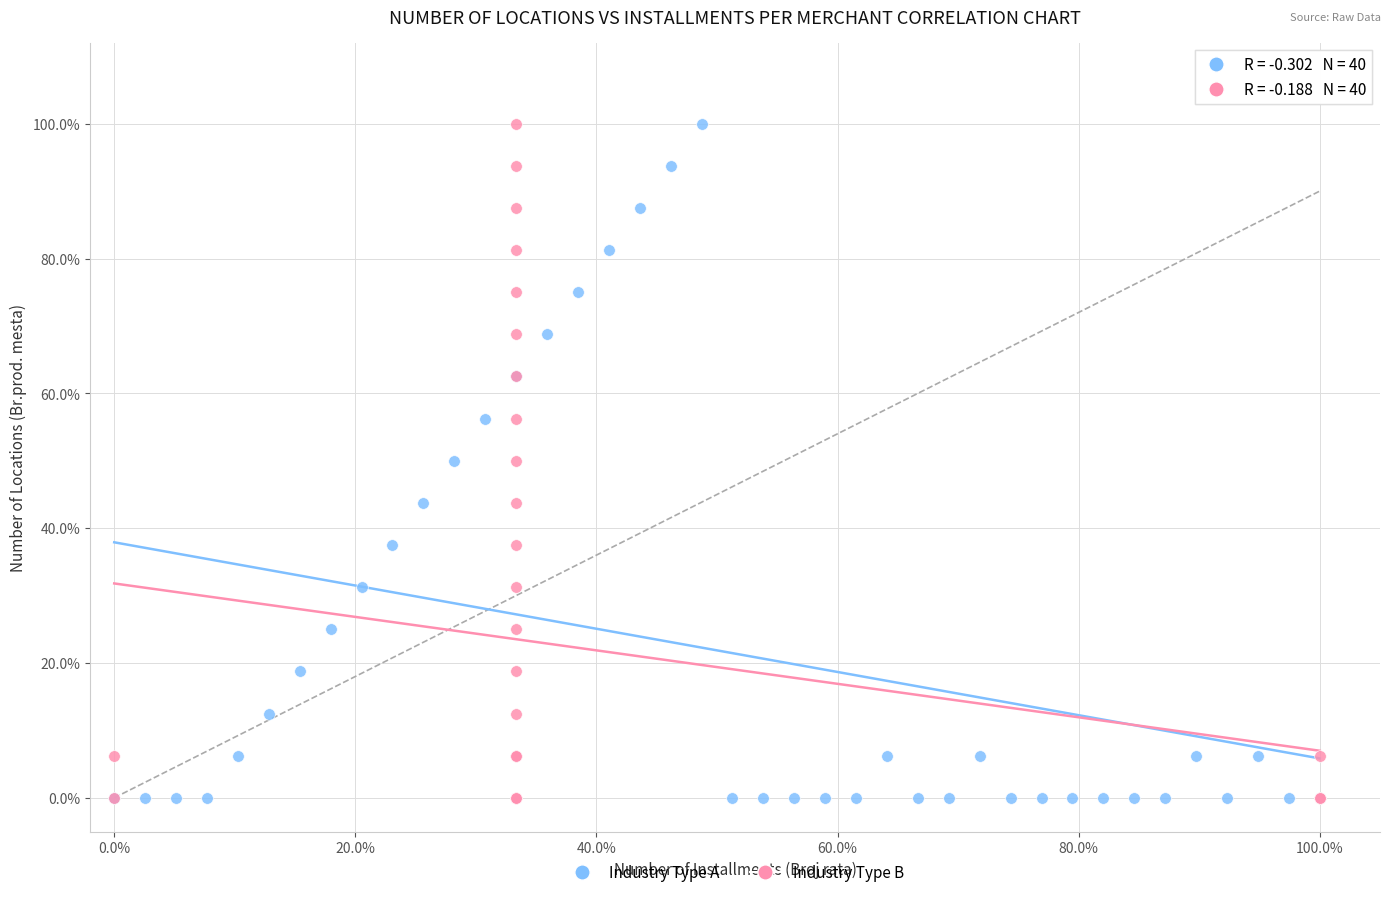

What are all the series names shown in the legend?

Industry Type A, Industry Type B